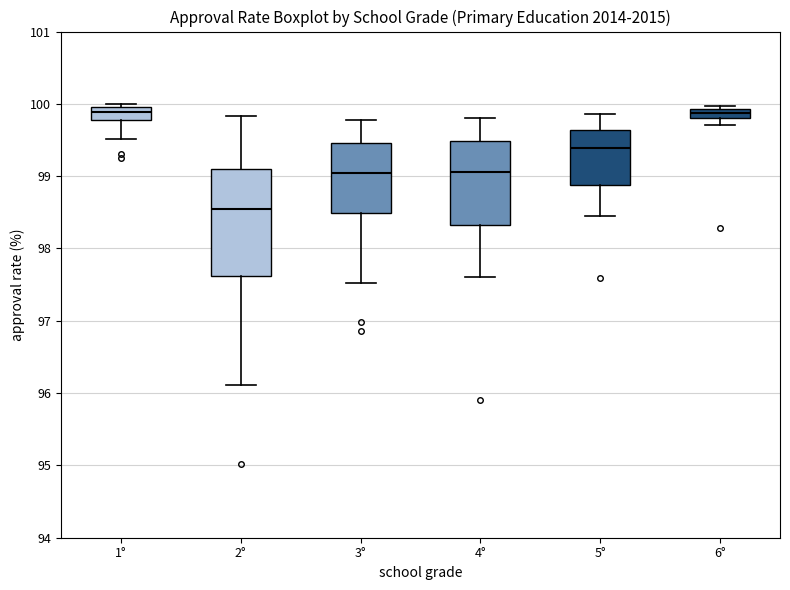

Where is the upper edge of the box for 6° on the y-axis? The values are not printed on the chart, so give them approximately, as read against the axis.

99.9